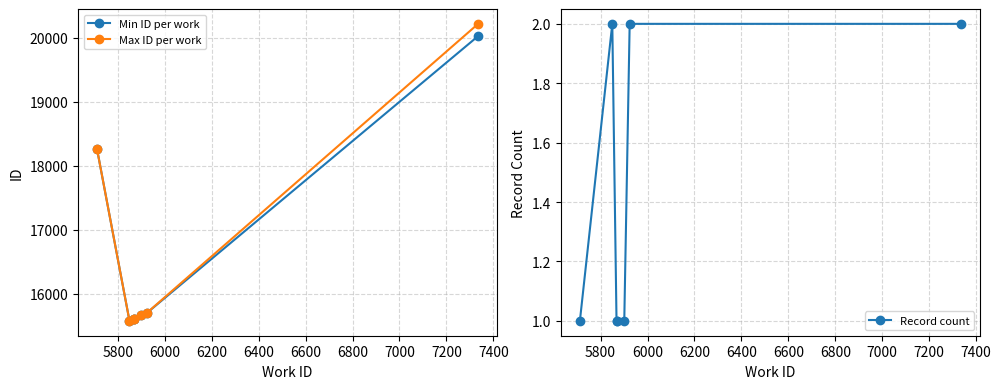

True or false: Max ID per work and Min ID per work intersect in this chart.

False